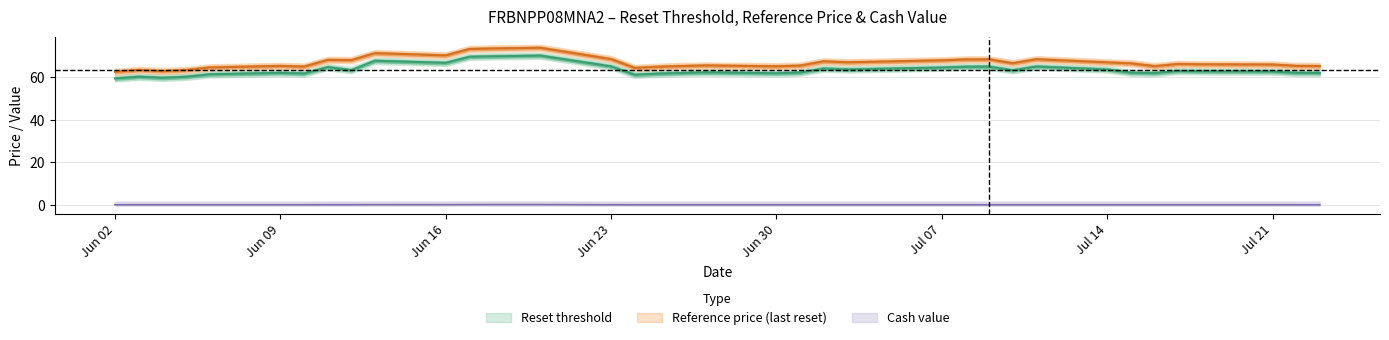

Where is the first local maximum for reference_price?

4